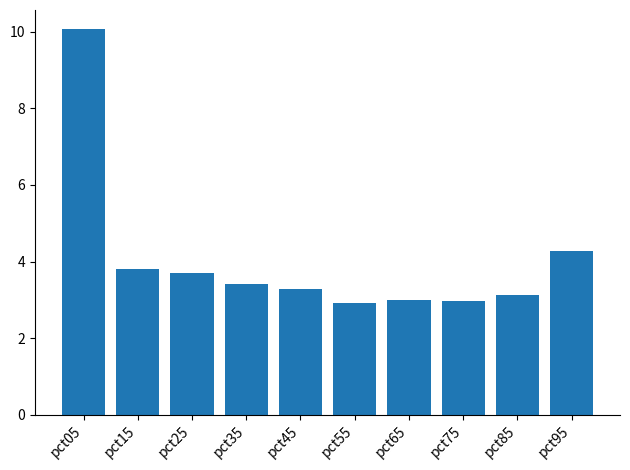

True or false: the data shows 10.1 at pct05.

True